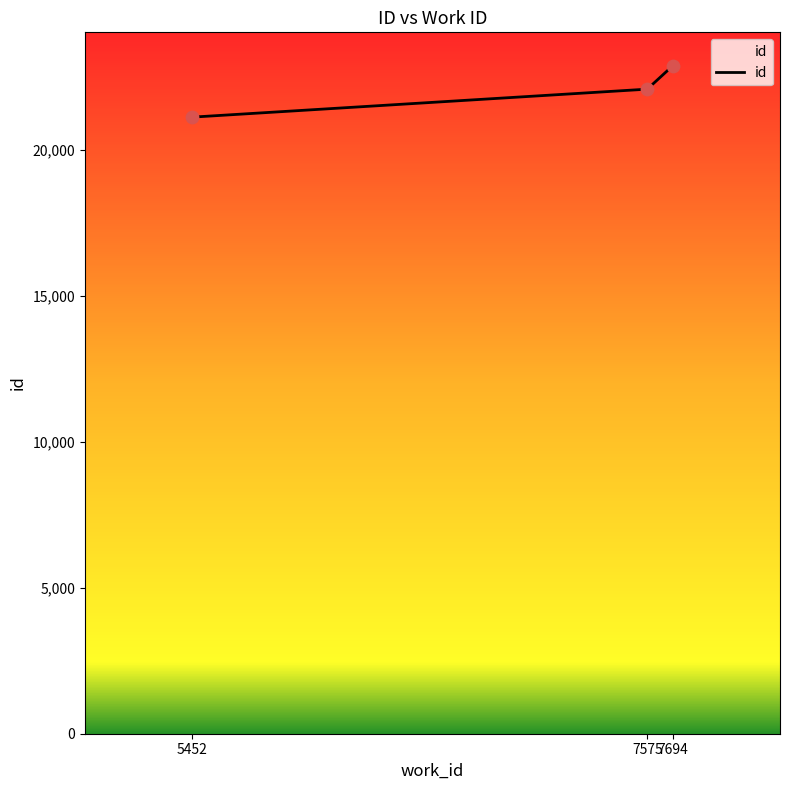

Approximately how many times larger is the value at 7694 compared to 7575?

1.0